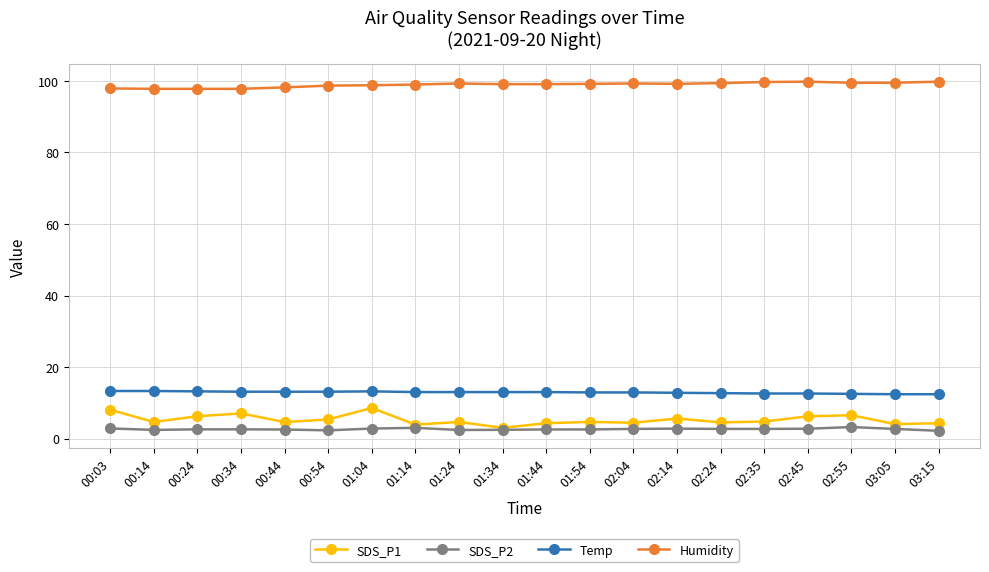

How many categories are shown in the chart?

20